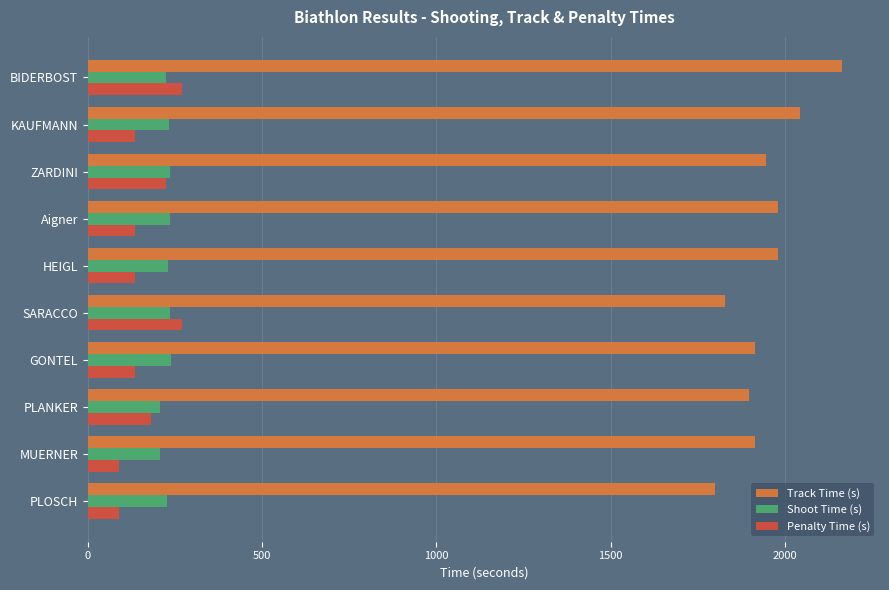

How many values in the Track Time (s) series are below 1945?

5